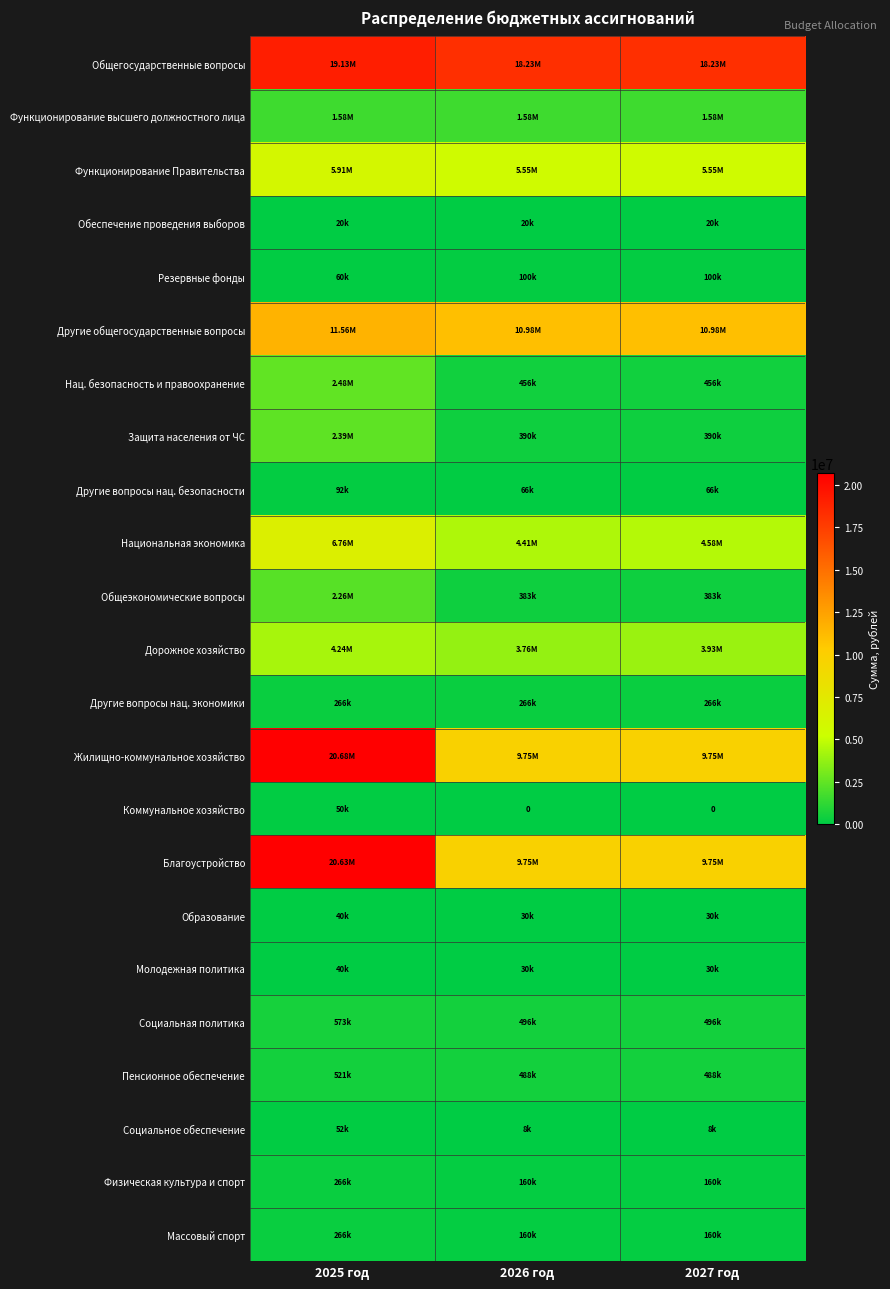

Count the number of categories in the chart.

3